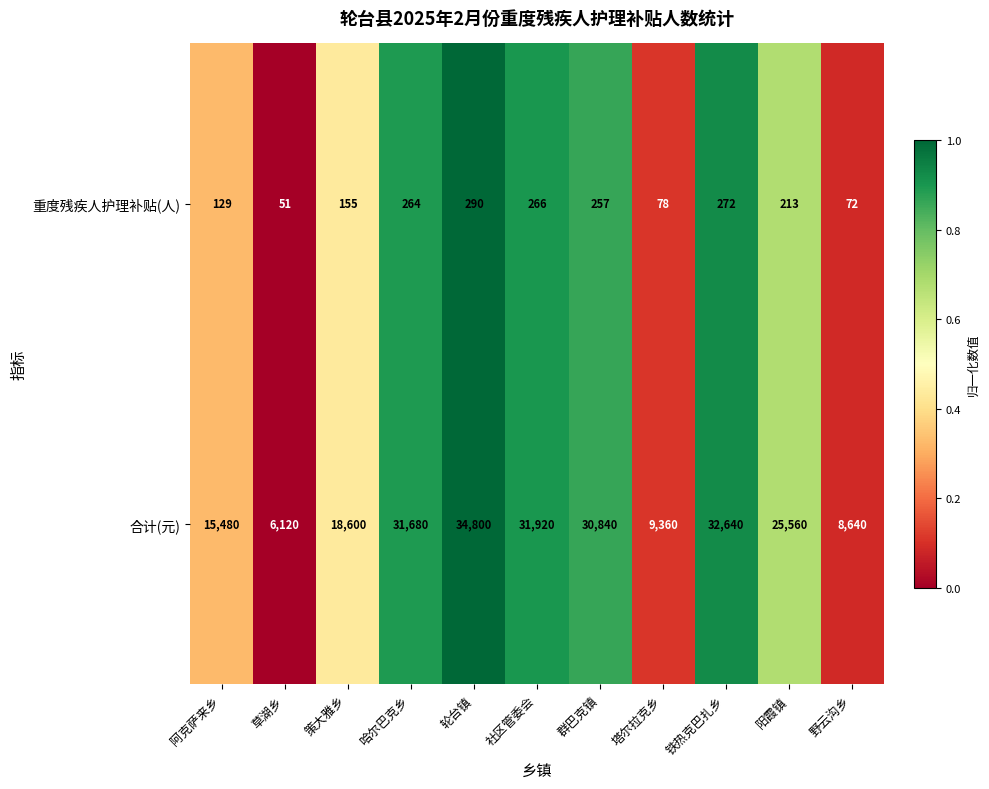

Reading right to left, what are all the values shown in this chart?

重度残疾人护理补贴(人): 72	213	272	78	257	266	290	264	155	51	129
合计(元): 8640	25560	32640	9360	30840	31920	34800	31680	18600	6120	15480